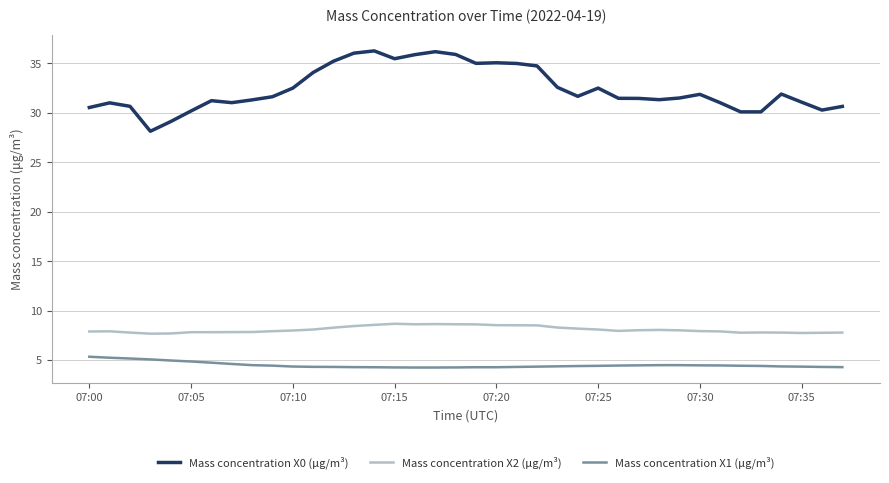

How many lines are shown in the chart?

3